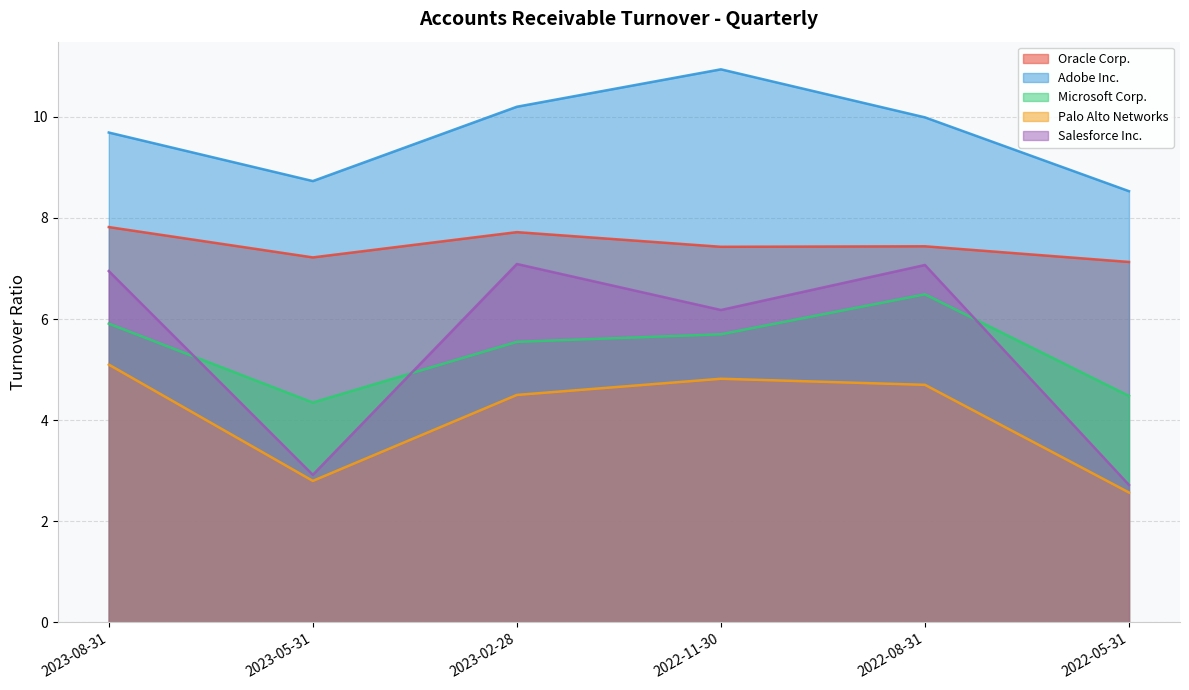

What is the difference between the maximum and minimum values in the Palo Alto Networks series?

2.5